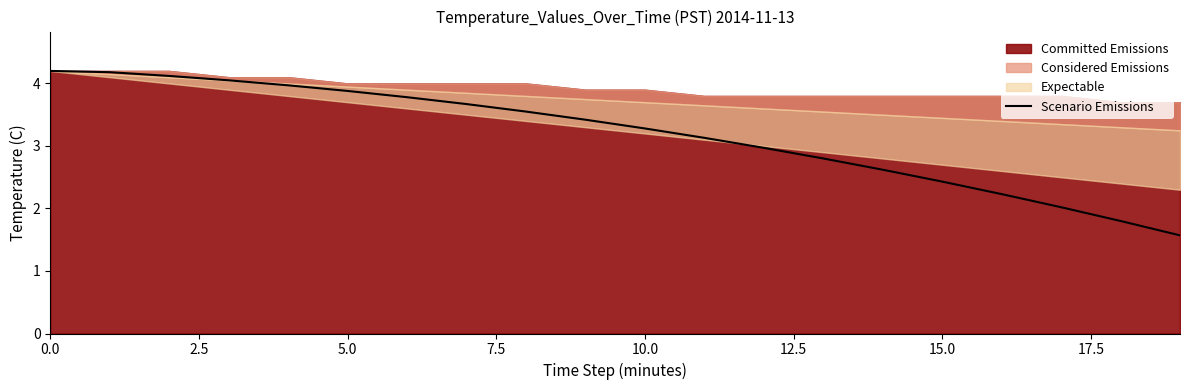

What is the maximum value shown in the chart?

4.2